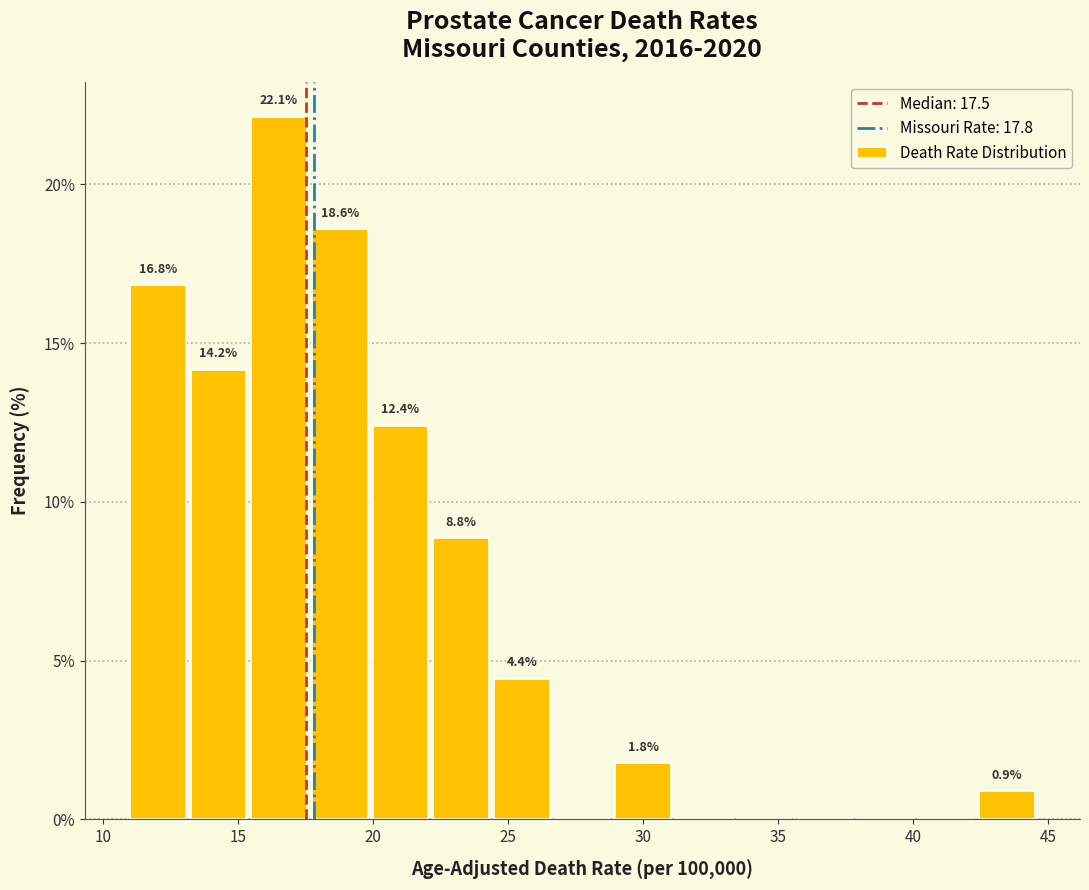

Over which range of the x-axis is the bar tallest?

15.5 to 17.5